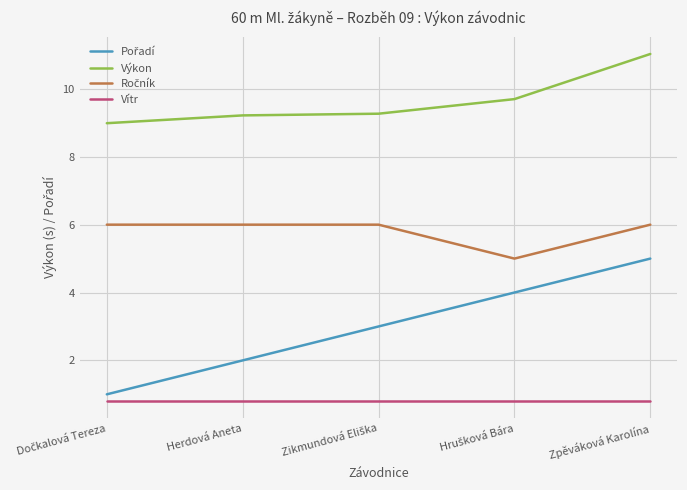

What is the maximum value shown in the chart?

11.0